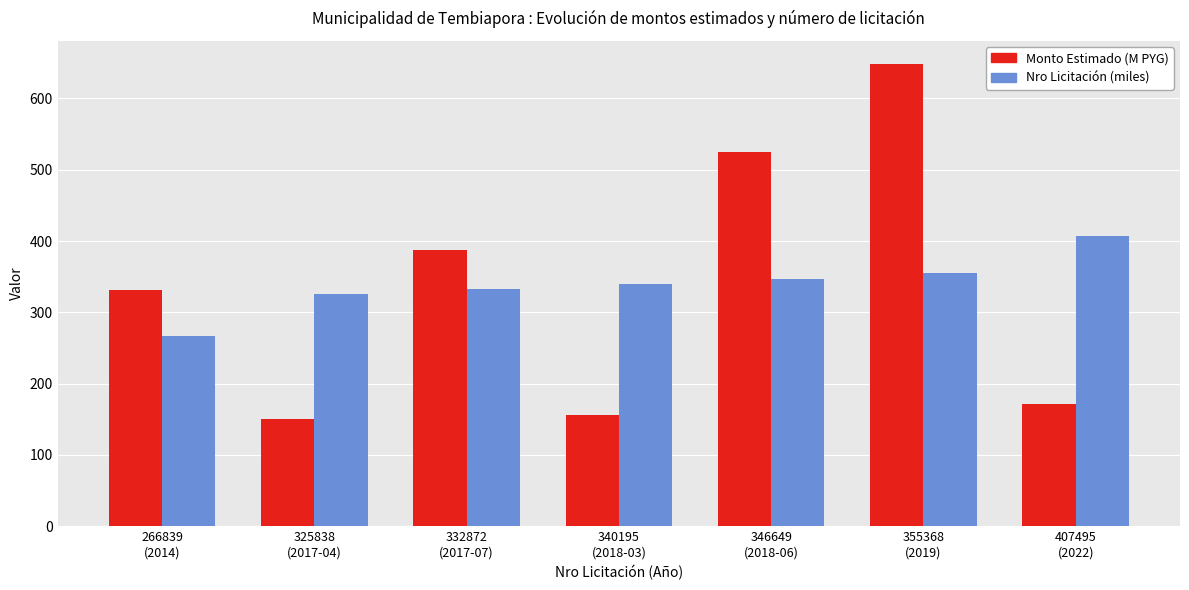

What is the lowest value of the Monto Estimado (M PYG) series?

150.0